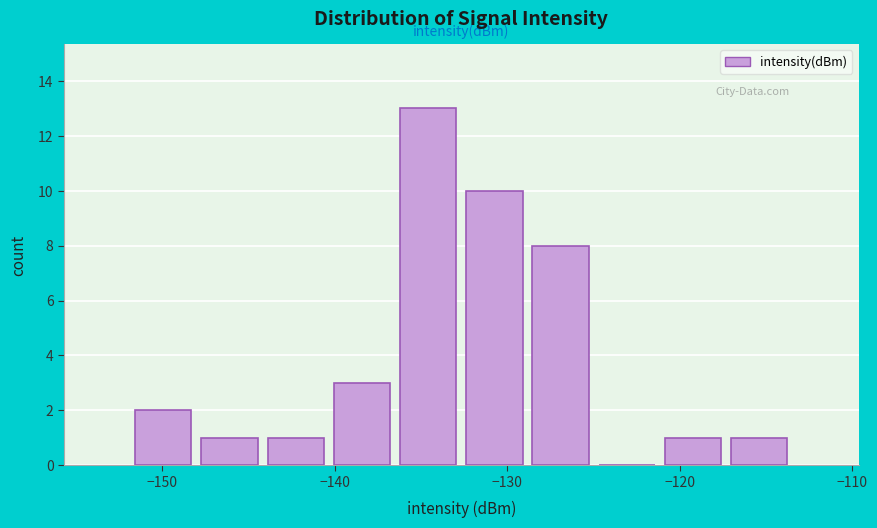

Read against the x-axis, roughly where is the centre of the tallest bar?

-135